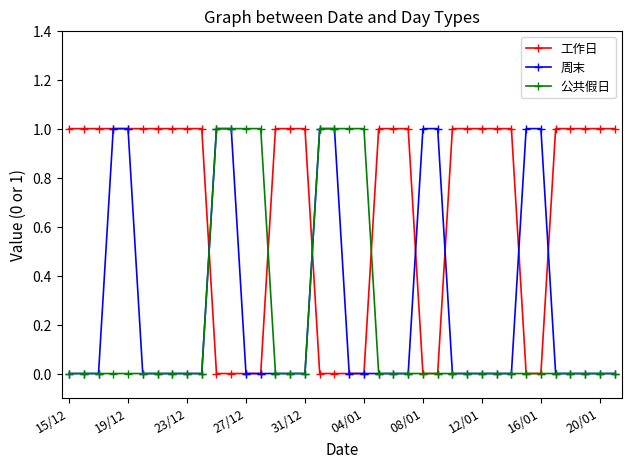

Which series has the largest total across all categories?

工作日